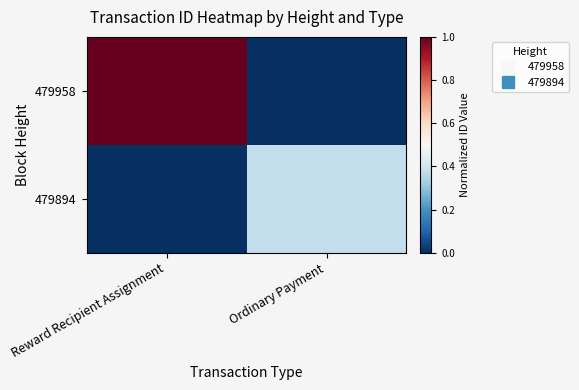

Between Reward Recipient Assignment and Ordinary Payment, which is larger?

Reward Recipient Assignment